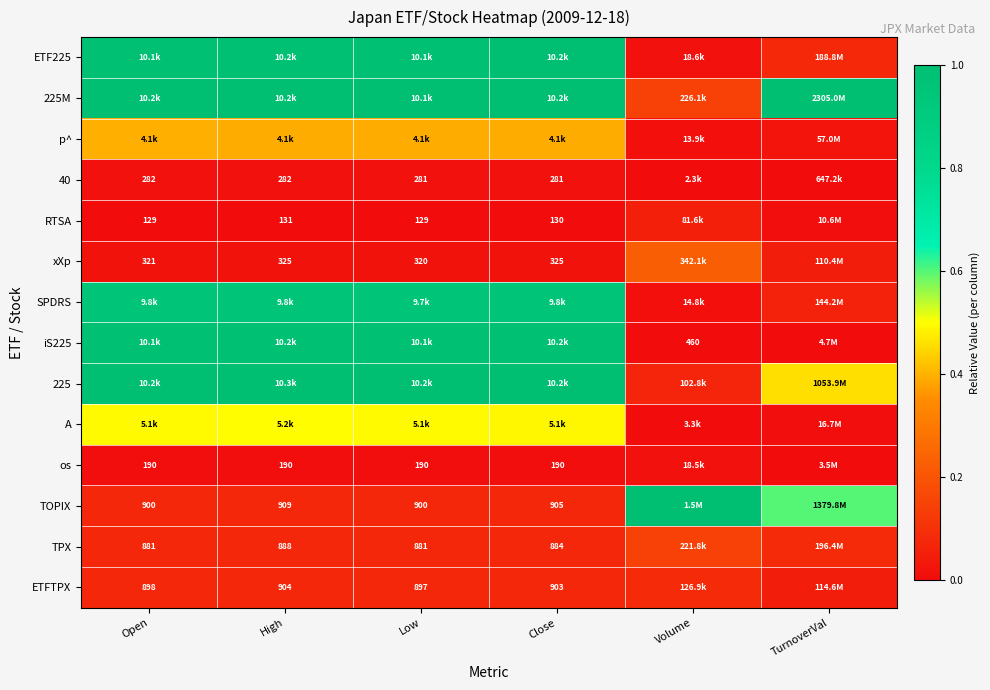

What is the total value across all series at Volume?

1.8